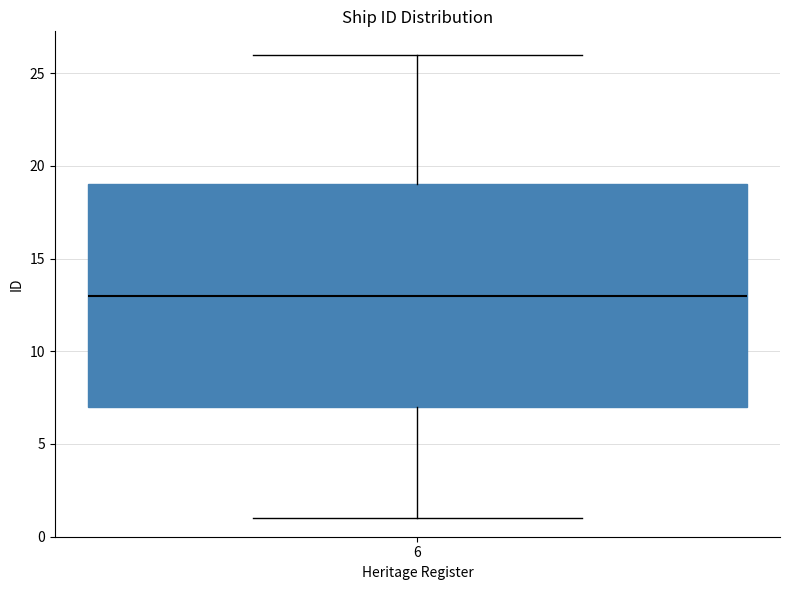

Transcribe this box plot: give where the median line is, the range the box spans, and where the two whiskers end, as read against the y-axis. The values are not printed on the chart, so give them approximately, as read against the axis.

median 13, box 7 to 19, whiskers 1 to 26